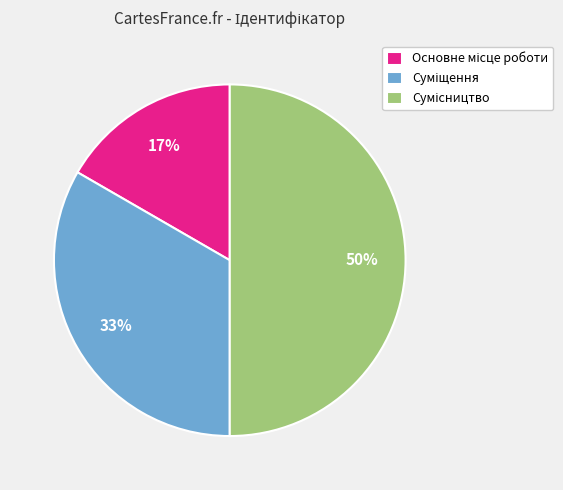

To the nearest percent, what is the average slice percentage?

33%